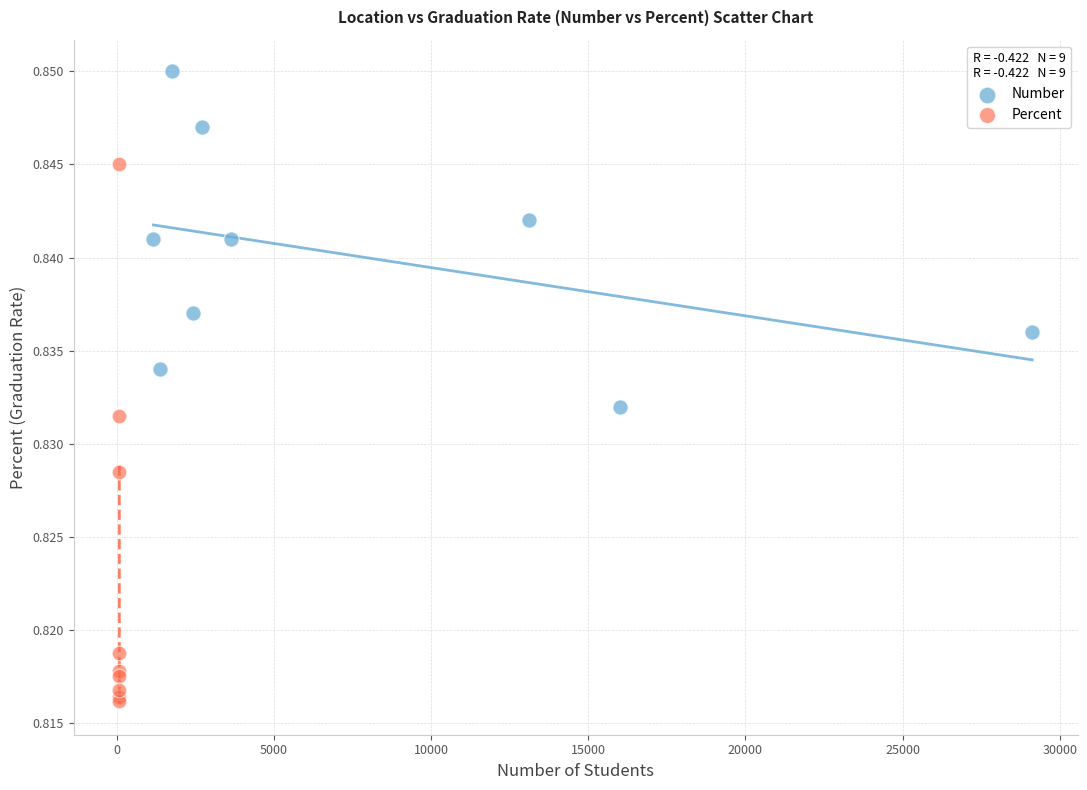

Which series has the largest Y range (max minus min)?

Percent